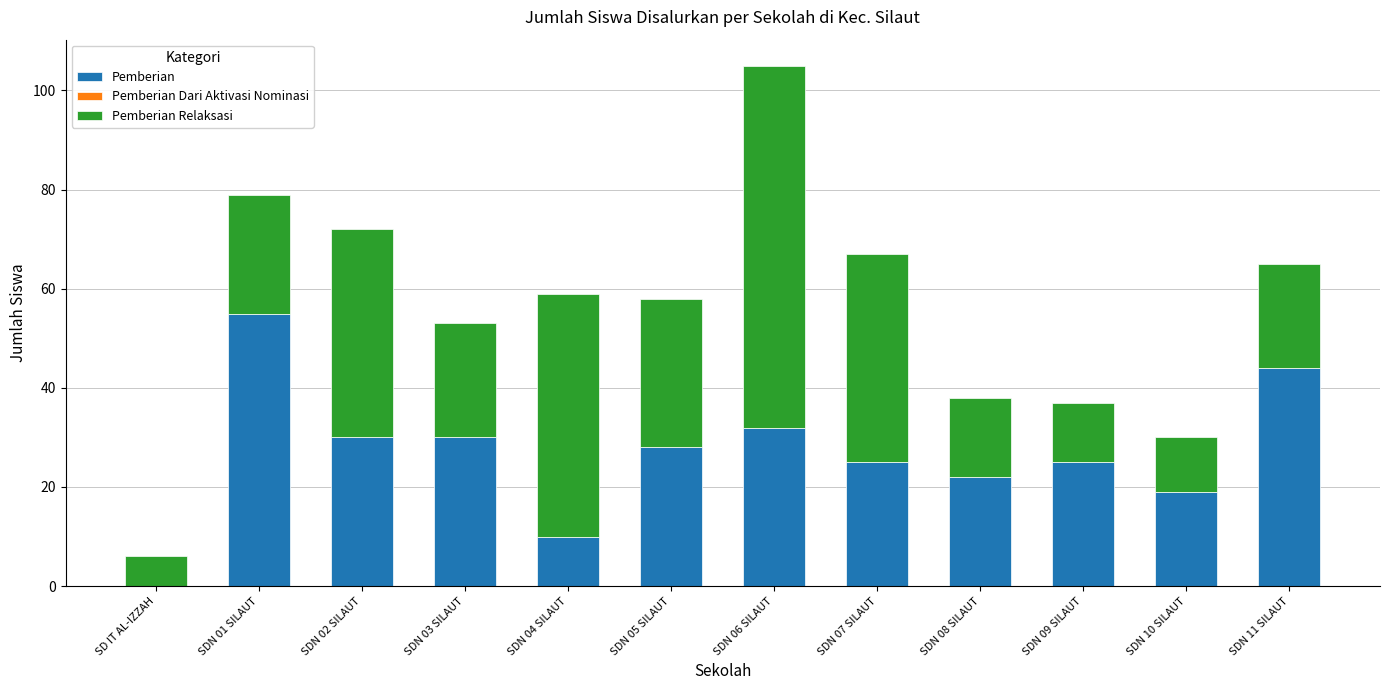

Is it true that Pemberian equals 44 at SDN 11 SILAUT?

True